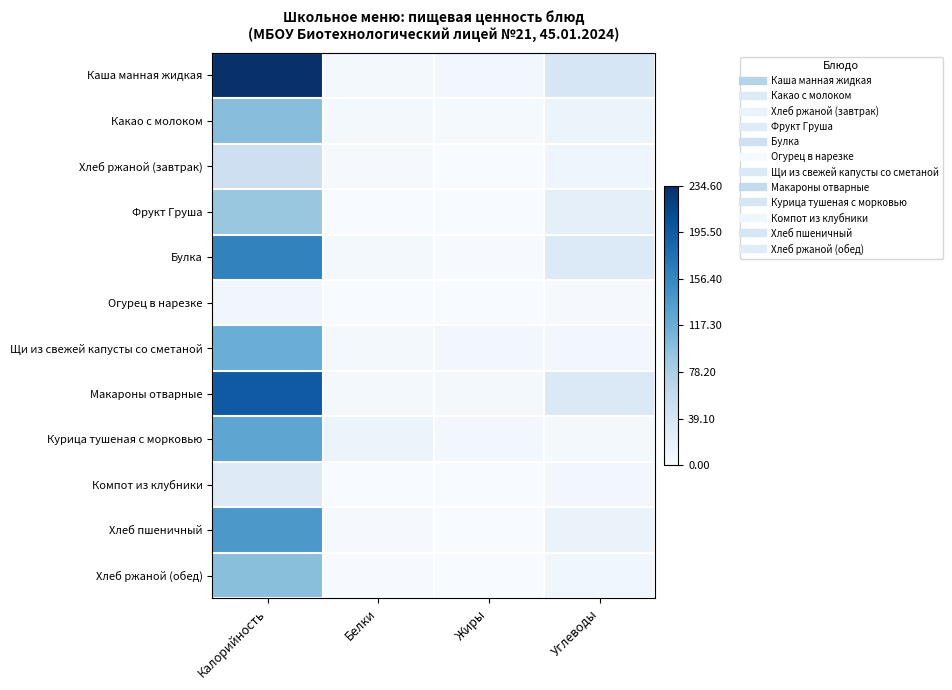

At Углеводы, list the series in order from smallest to largest.

Огурец в нарезке, Курица тушеная с морковью, Щи из свежей капусты со сметаной, Компот из клубники, Хлеб ржаной (обед), Хлеб ржаной (завтрак), Какао с молоком, Хлеб пшеничный, Фрукт Груша, Булка, Макароны отварные, Каша манная жидкая